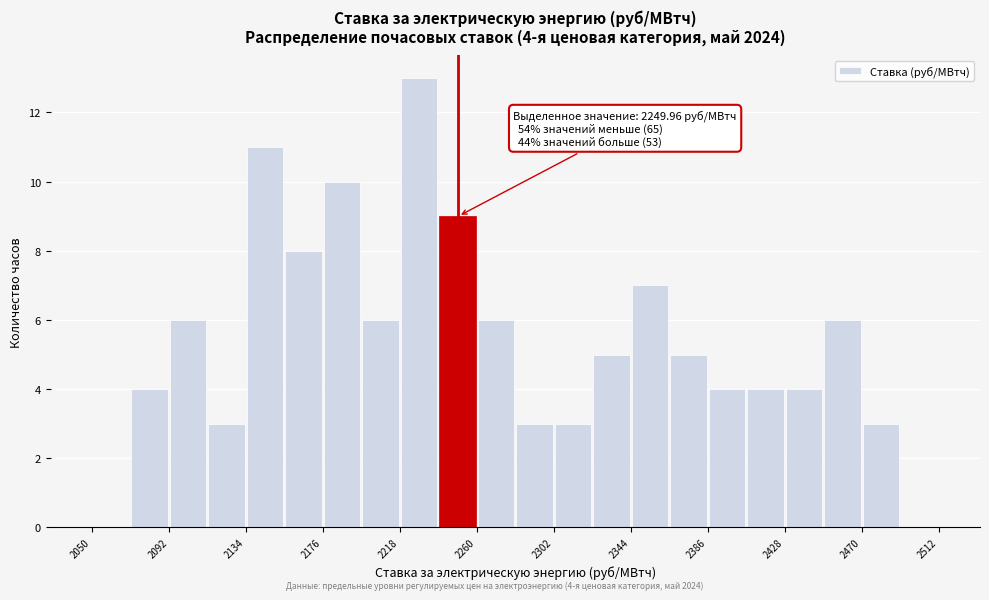

Which range on the x-axis has the tallest bar?

2218 to 2239